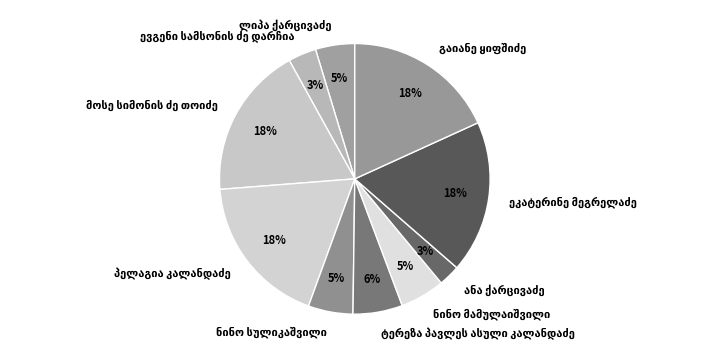

How many slices are in this pie chart?

10